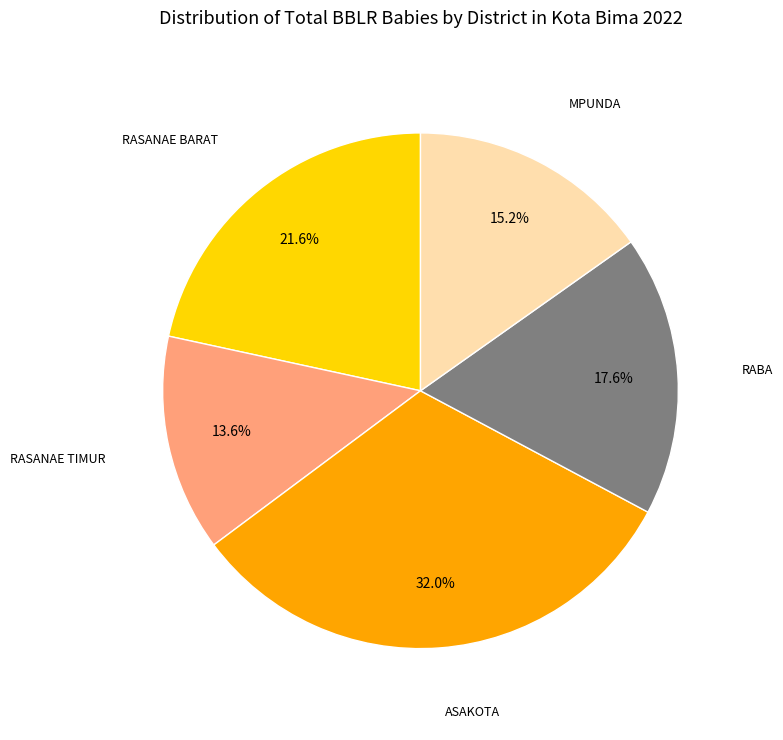

Is there any slice that represents more than half of the pie?

No